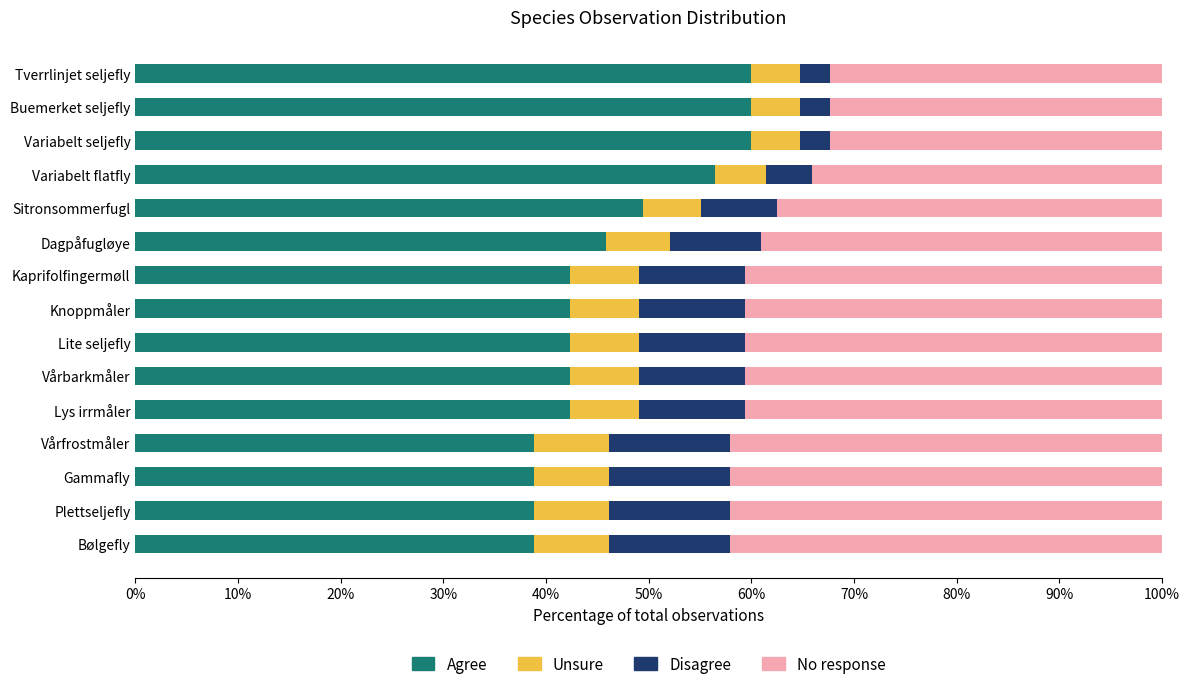

What is the maximum value for Agree?

60.0